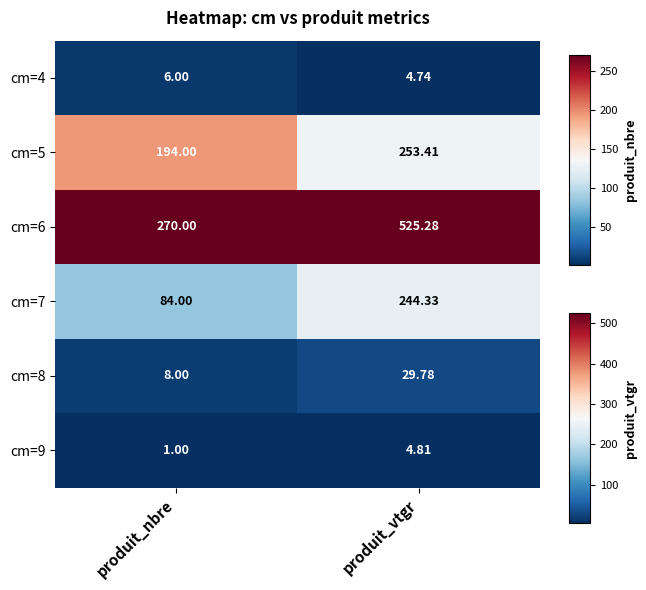

What is the difference between the highest and lowest values at produit_nbre?

269.0